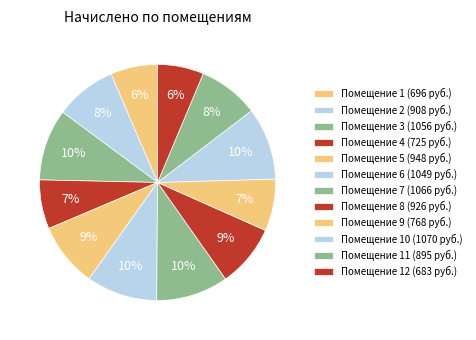

How many segments does this pie chart have?

12